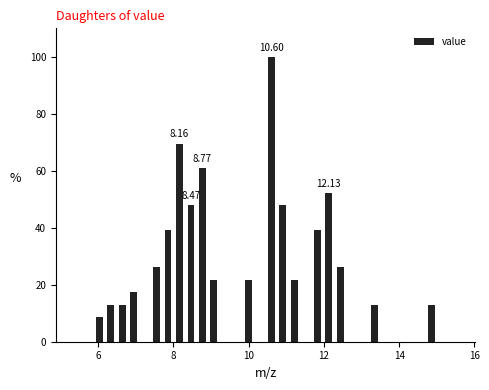

Around what value on the x-axis is the tallest bar? Give the approximate position of its centre, as read against the axis.

10.6